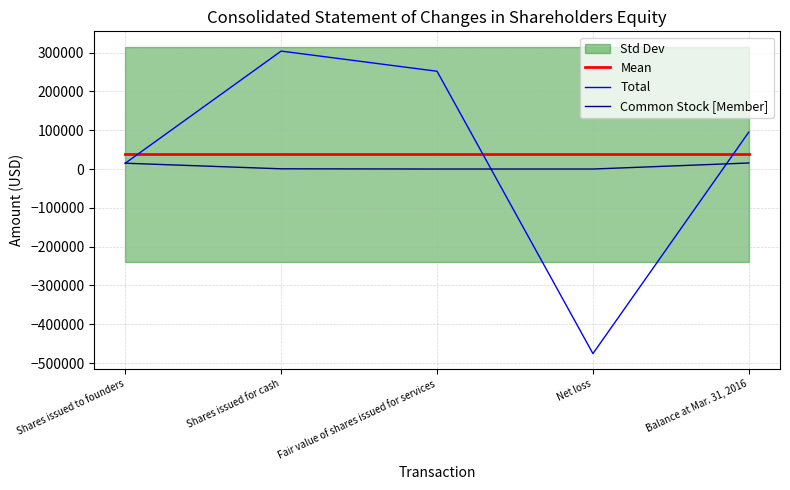

Where is Total nearest to the value -85880?

Shares issued to founders